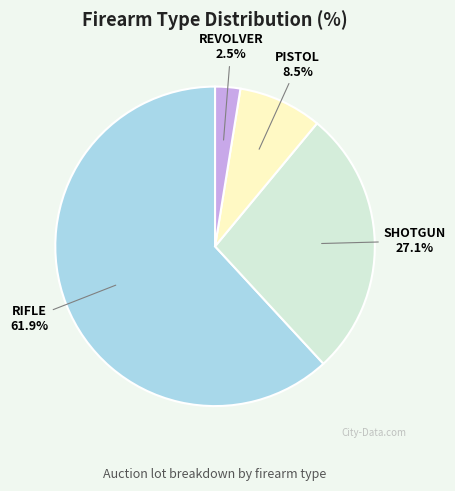

Which has a higher value, RIFLE or PISTOL?

RIFLE